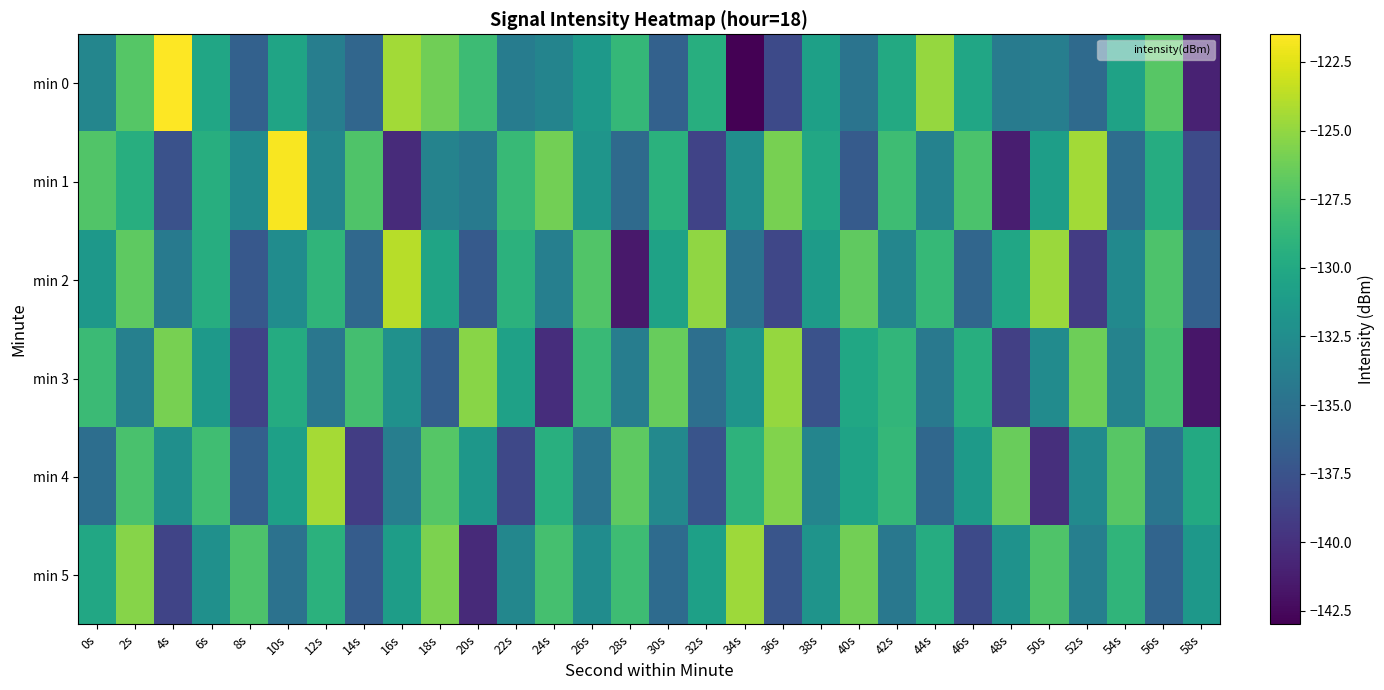

Which label corresponds to the largest value in the chart?

4s